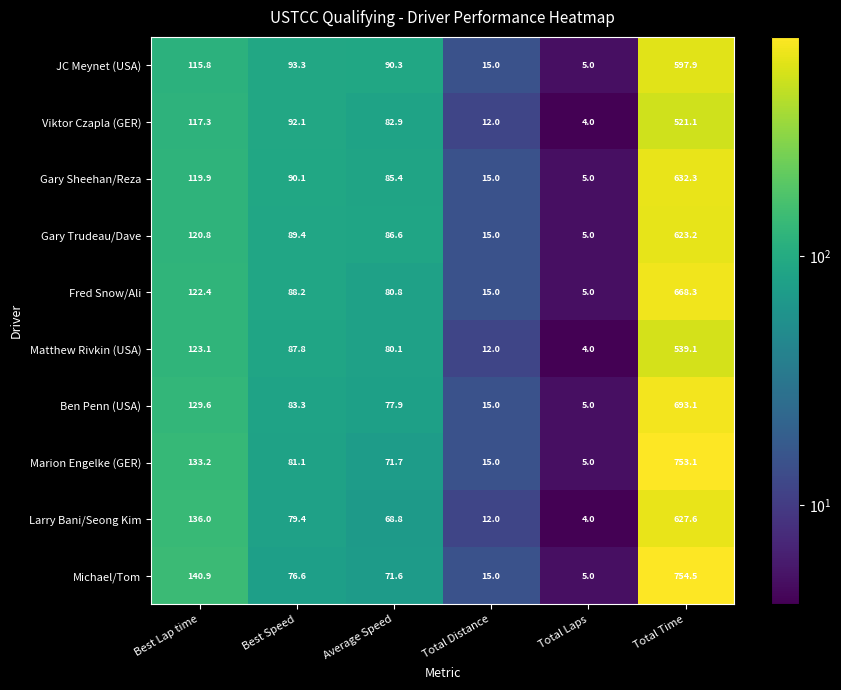

At which label is Michael/Tom closest to 379?

Best Lap time